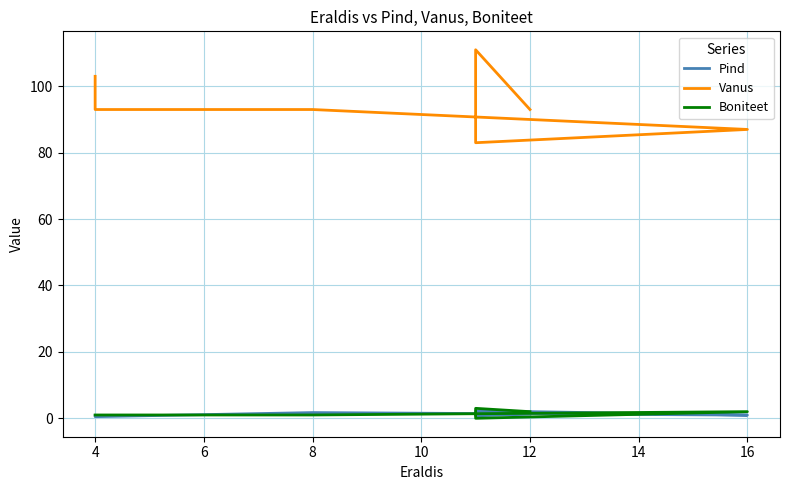

What is the value of the Pind point at the 2nd from the left?

0.5